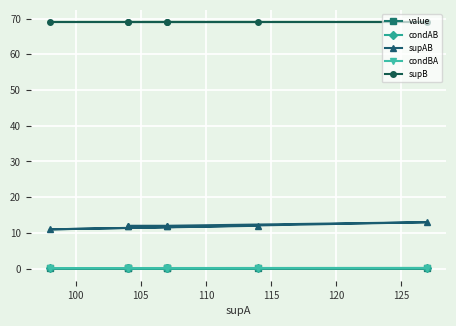

Which series has the widest spread of values?

supAB